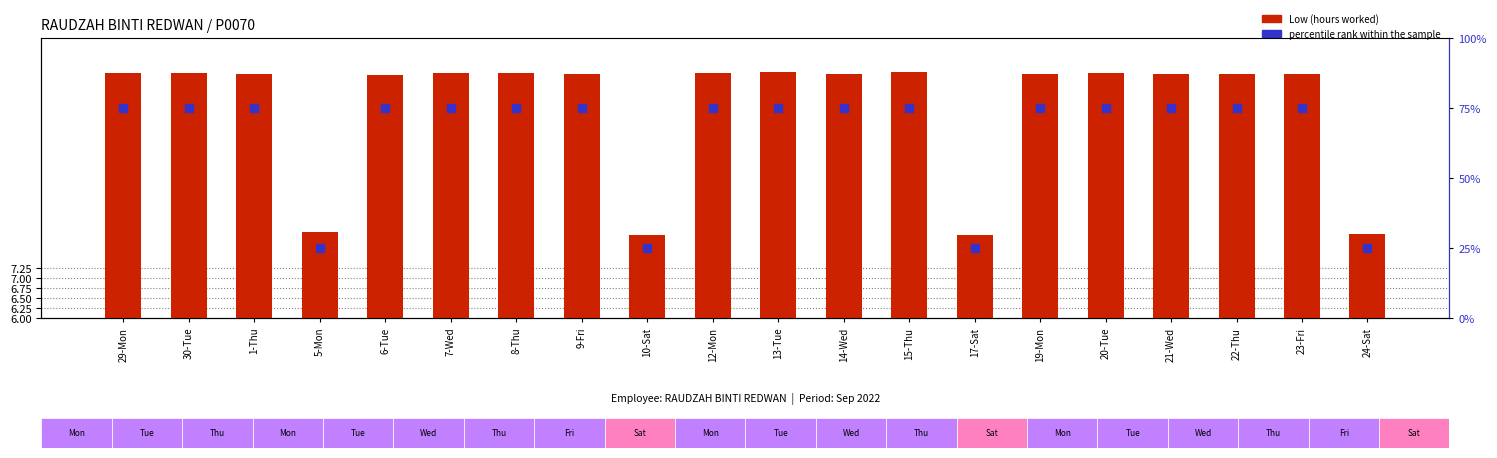

Which series has the widest spread of Y values?

percentile rank within the sample